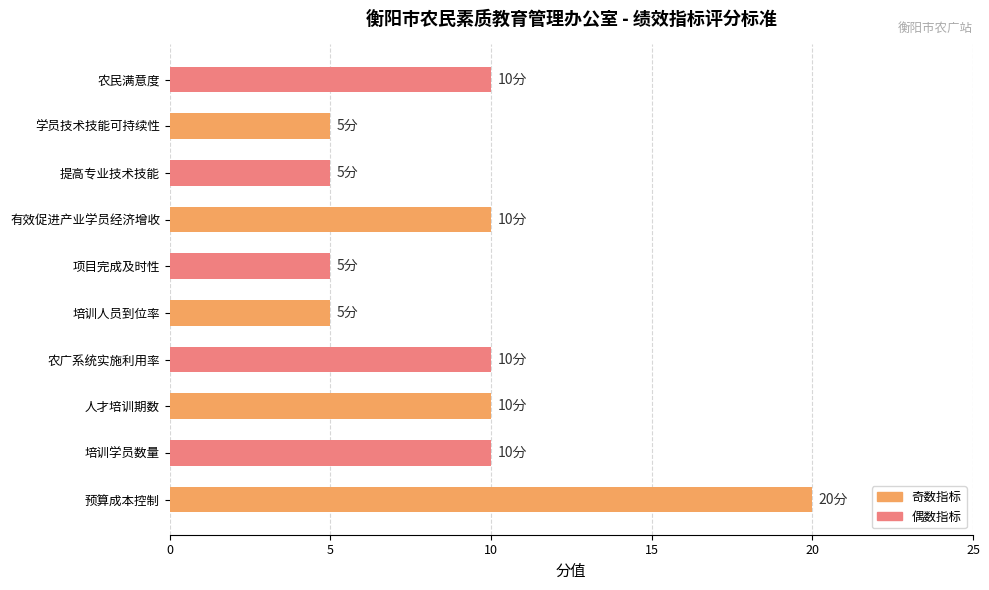

Is it true that the value at 有效促进产业学员经济增收 is 10?

True